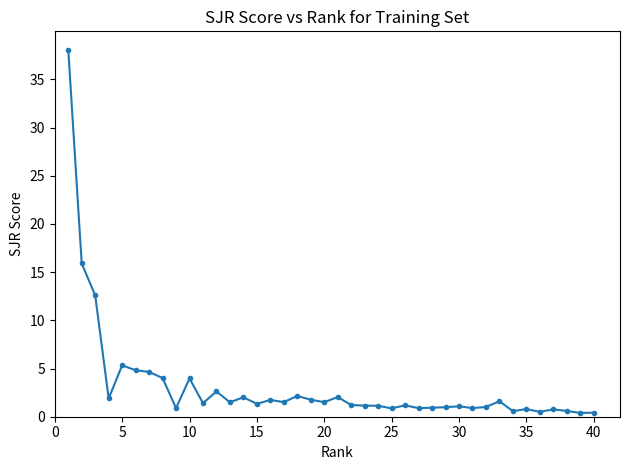

What is the greatest value displayed?

38.1